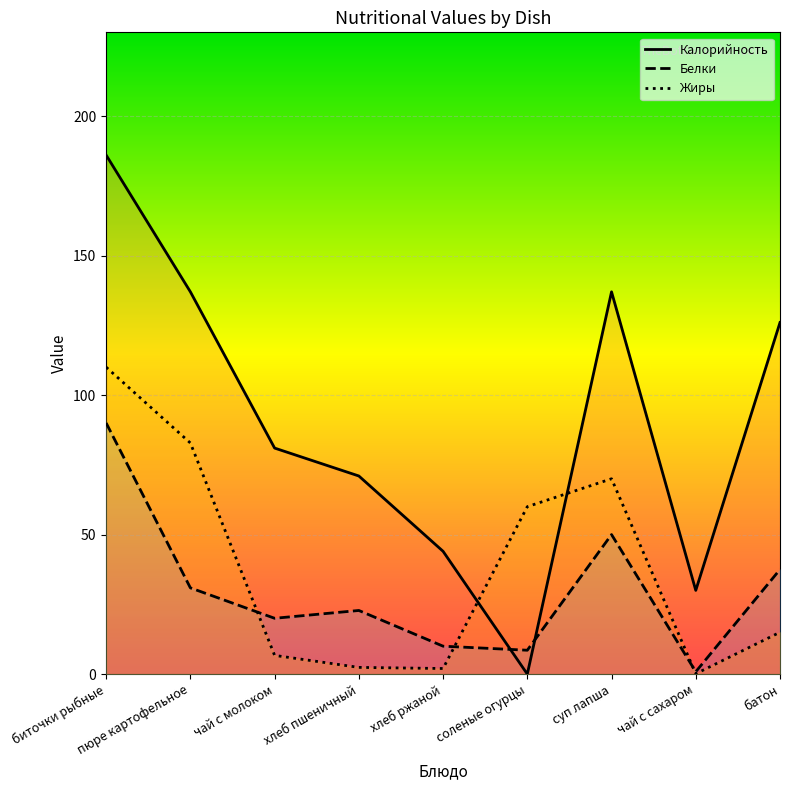

Rank the series at хлеб ржаной from highest to lowest value.

Калорийность, Белки, Жиры